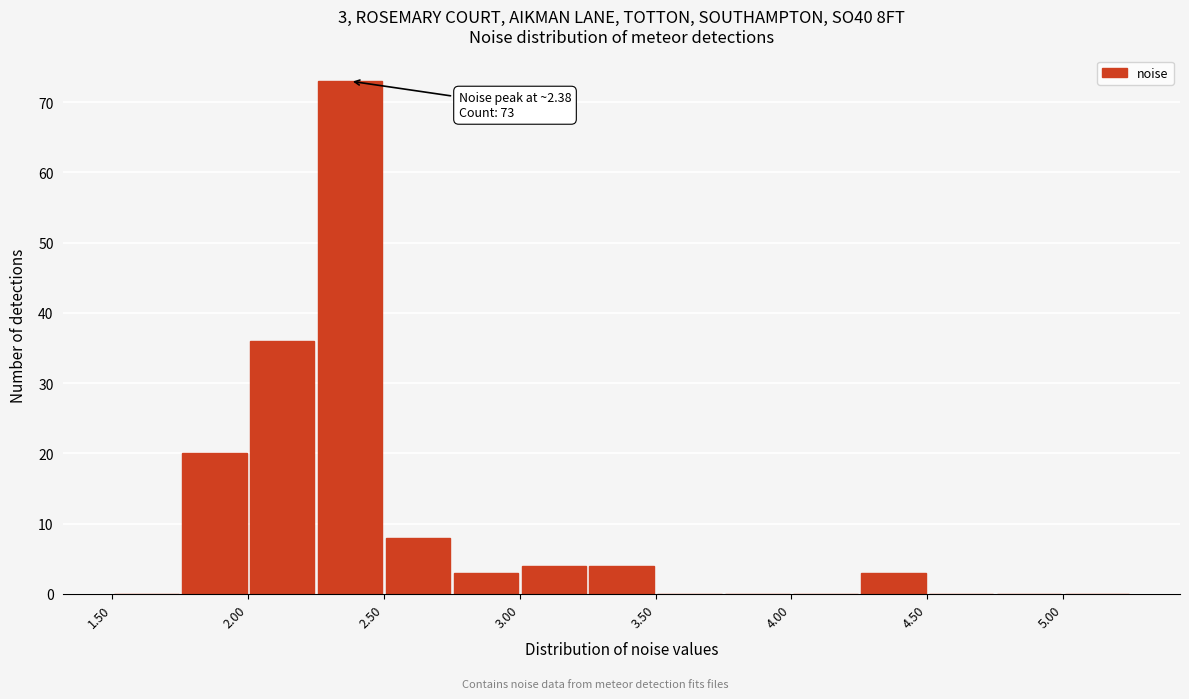

Which range on the x-axis has the tallest bar?

2.25 to 2.50